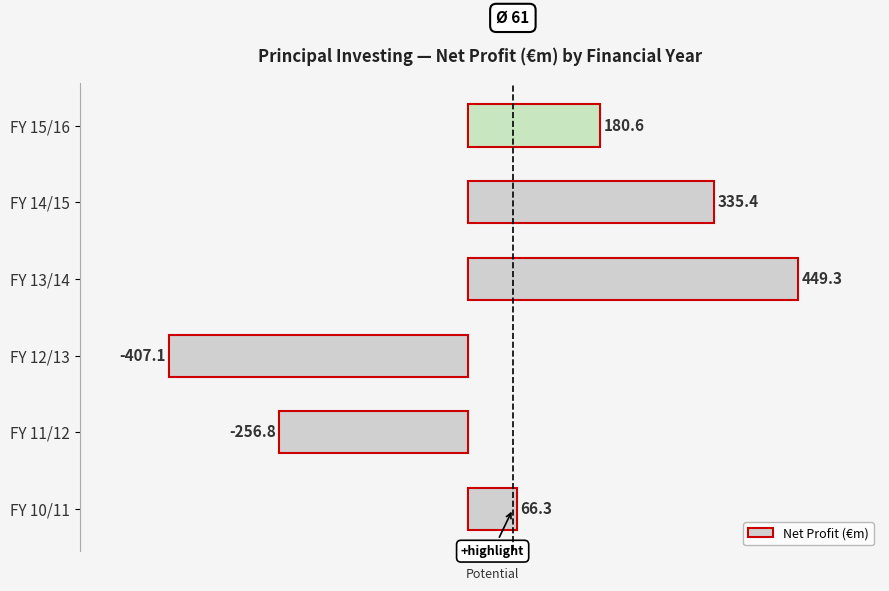

Which category has the lowest value across all series?

FY 12/13